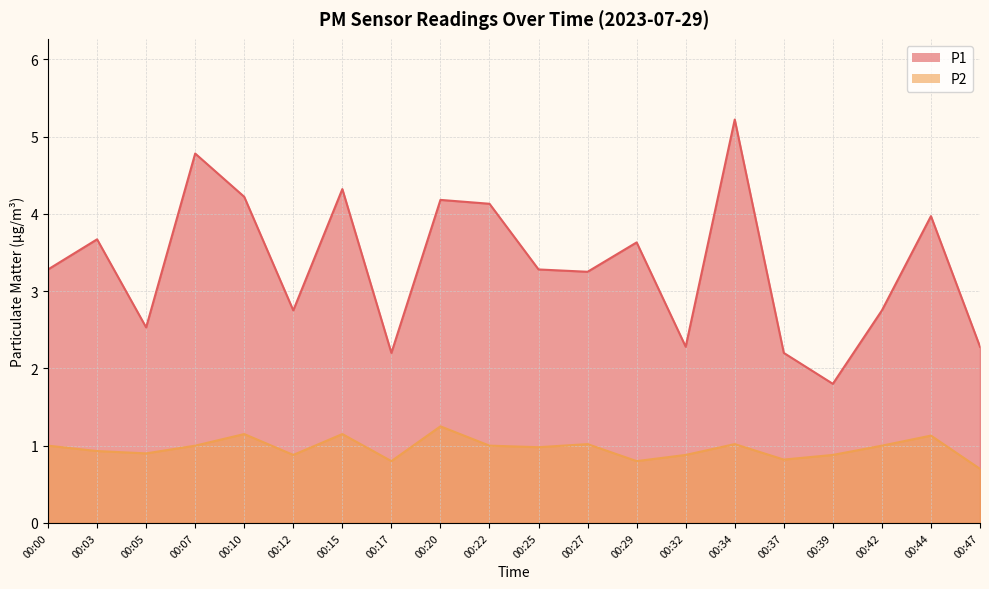

True or false: P2 and P1 cross at least once.

False